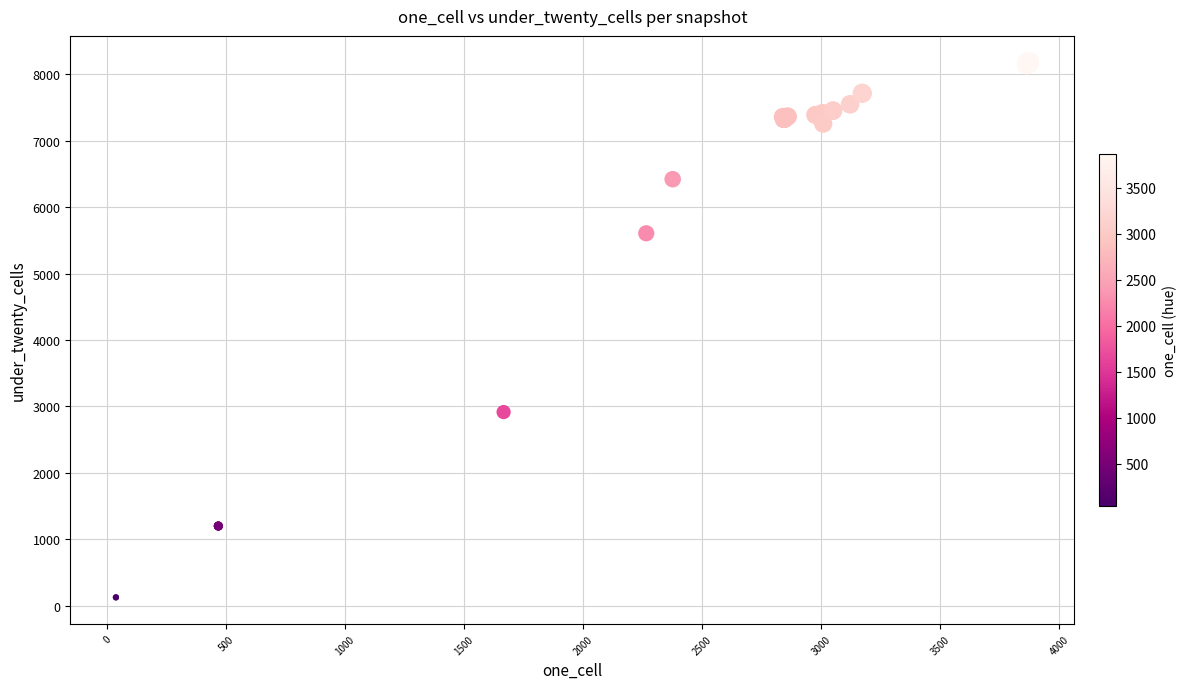

What Y value in the scatter plot is closest to 4150?

2916